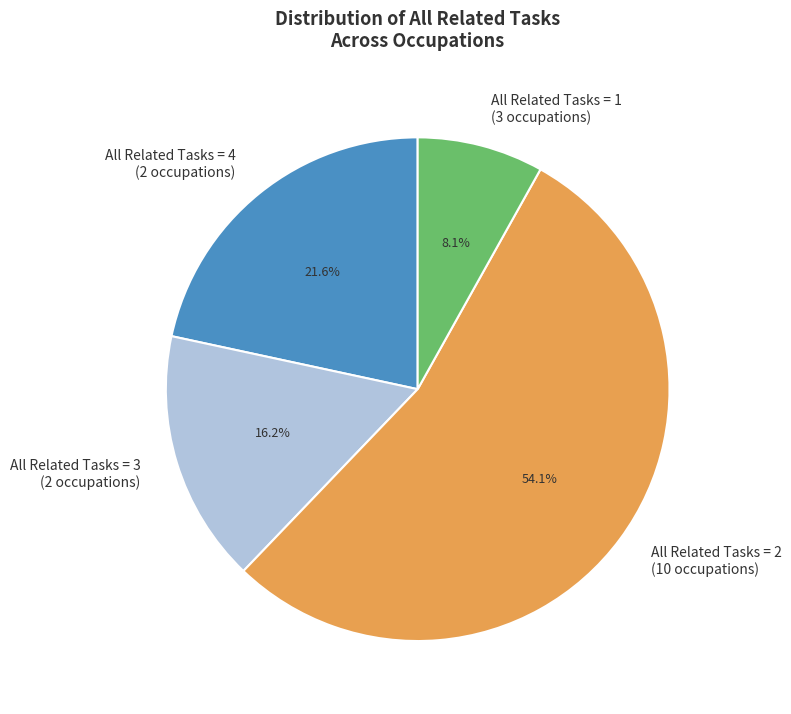

Does All Related Tasks = 2 (10 occupations) represent more than half of the total?

Yes